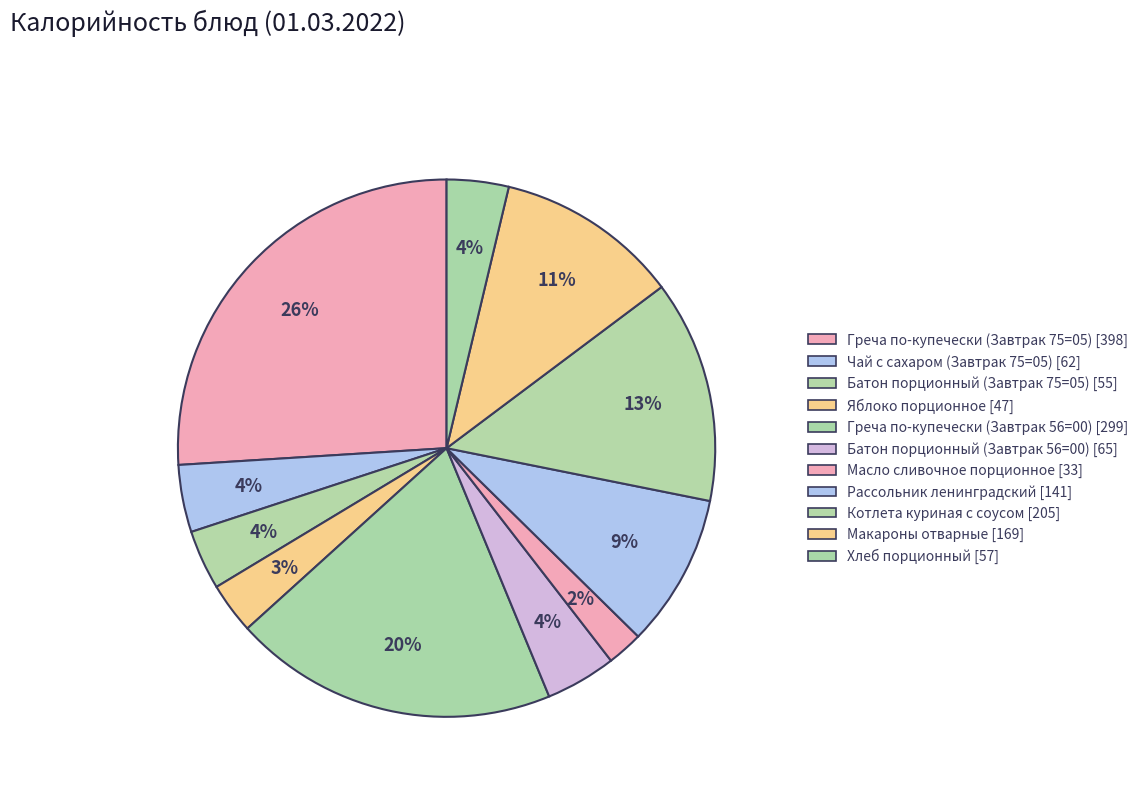

Which slice is the largest?

Греча по-купечески (Завтрак 75=05)